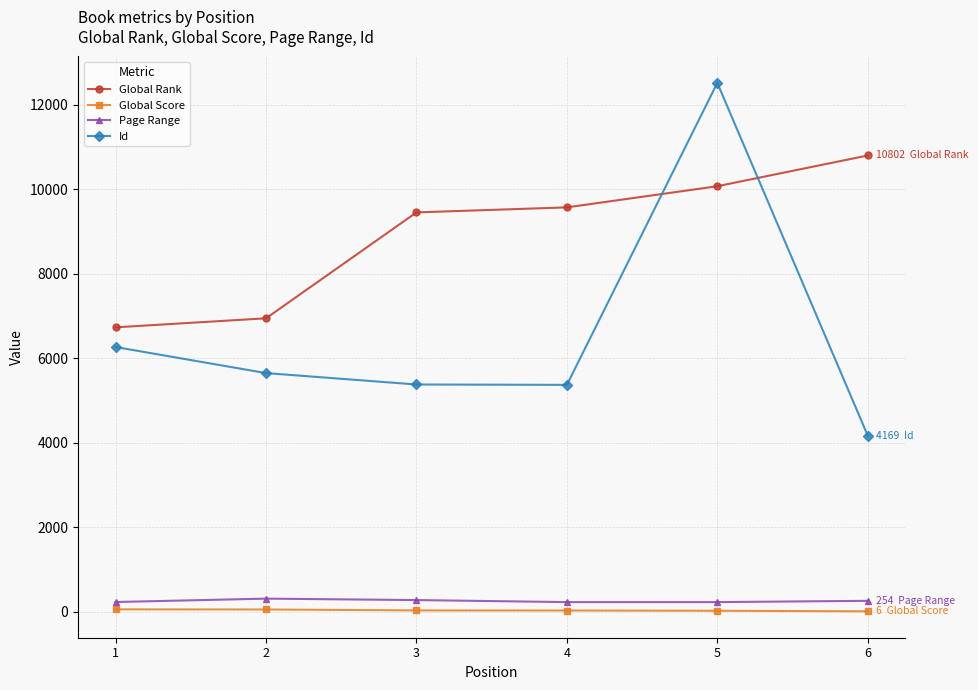

The value of Global Rank at 5 is 10074. True or false?

True